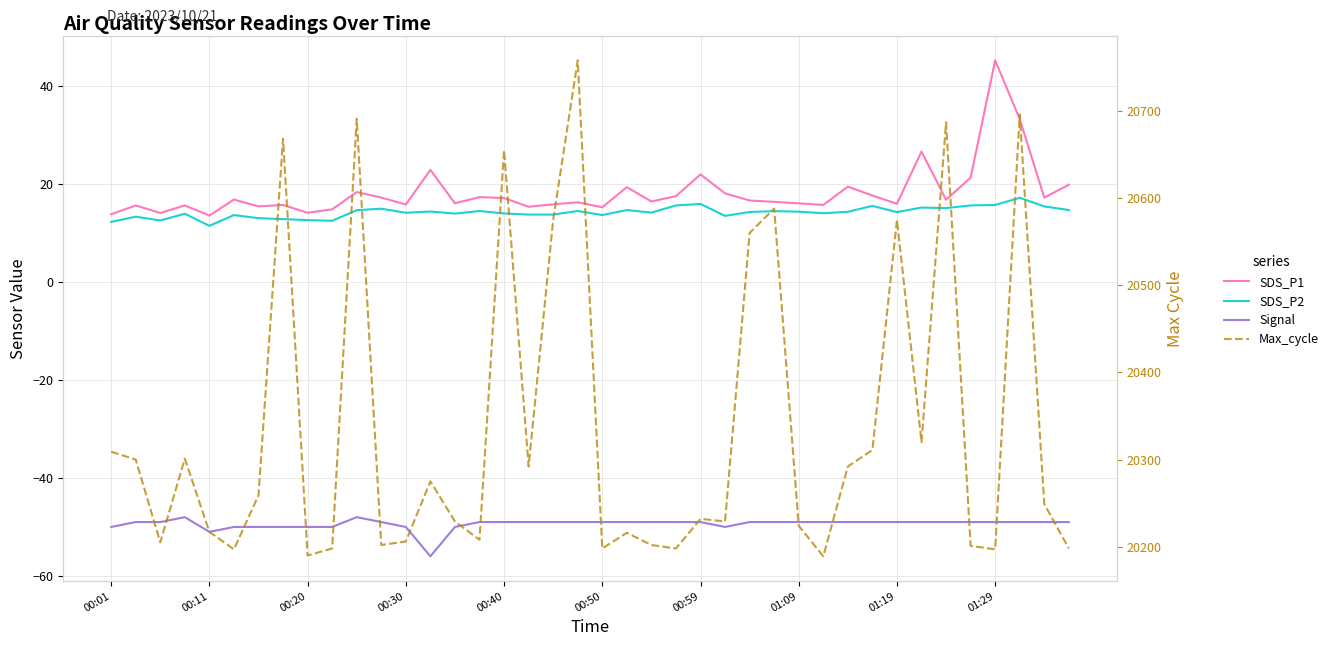

What is the maximum value shown in the chart?

20758.0